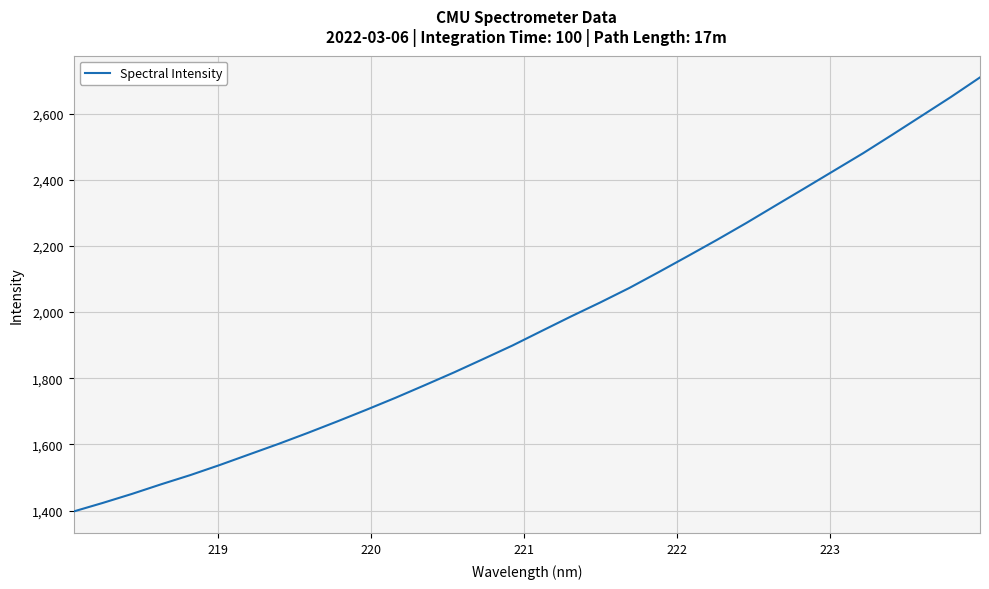

What is the minimum value shown in the chart?

1397.3